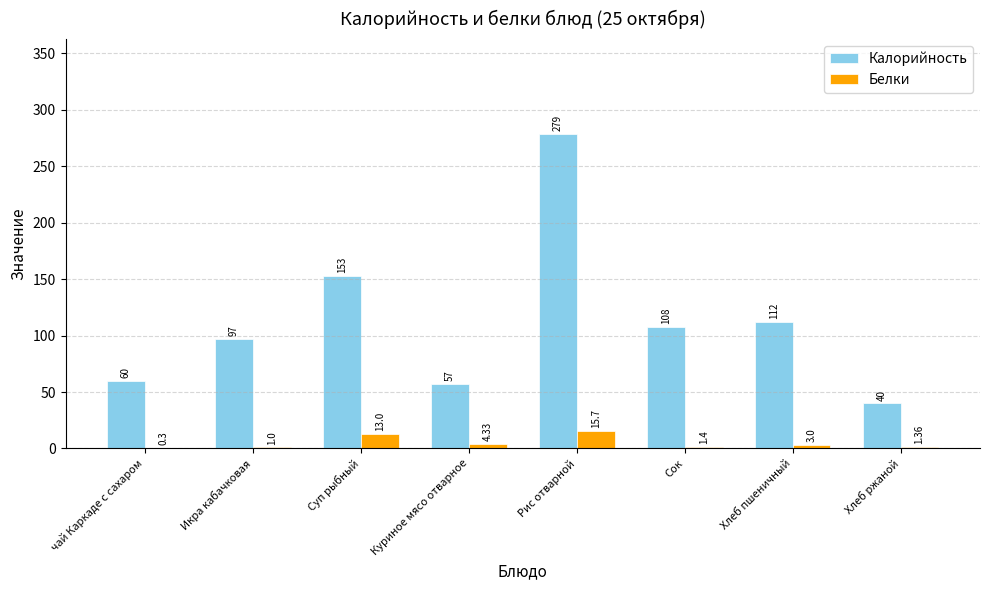

The value of Белки at чай Каркаде с сахаром is 0.3. True or false?

True